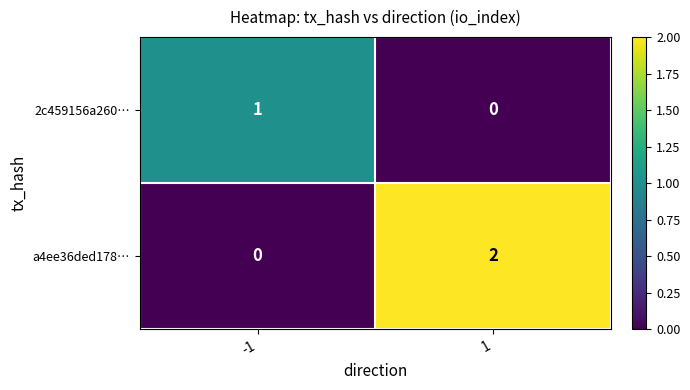

Rank the series at 1 from highest to lowest value.

a4ee36ded178…, 2c459156a260…